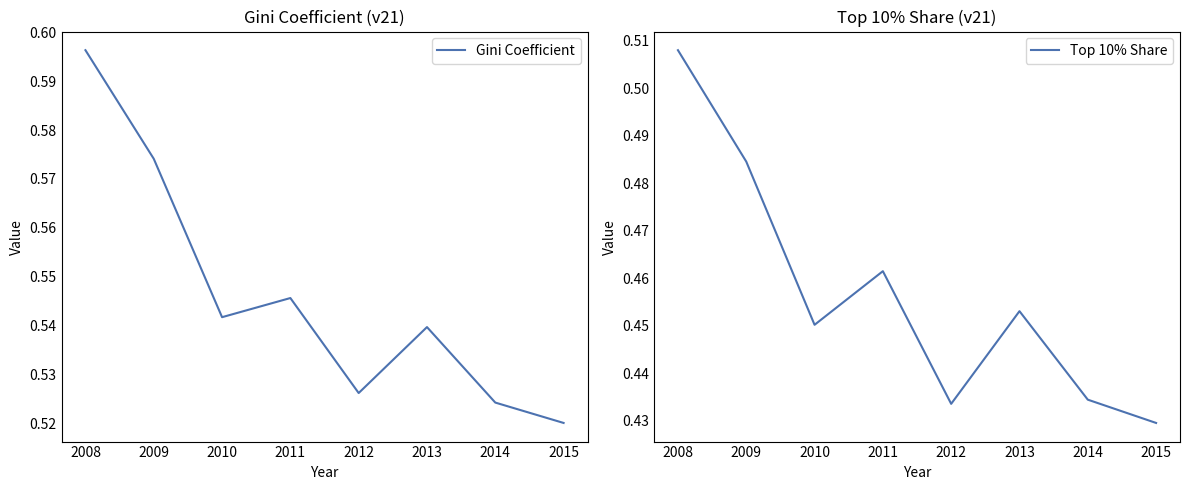

The value of Gini Coefficient at 2010 is 0.8. True or false?

False